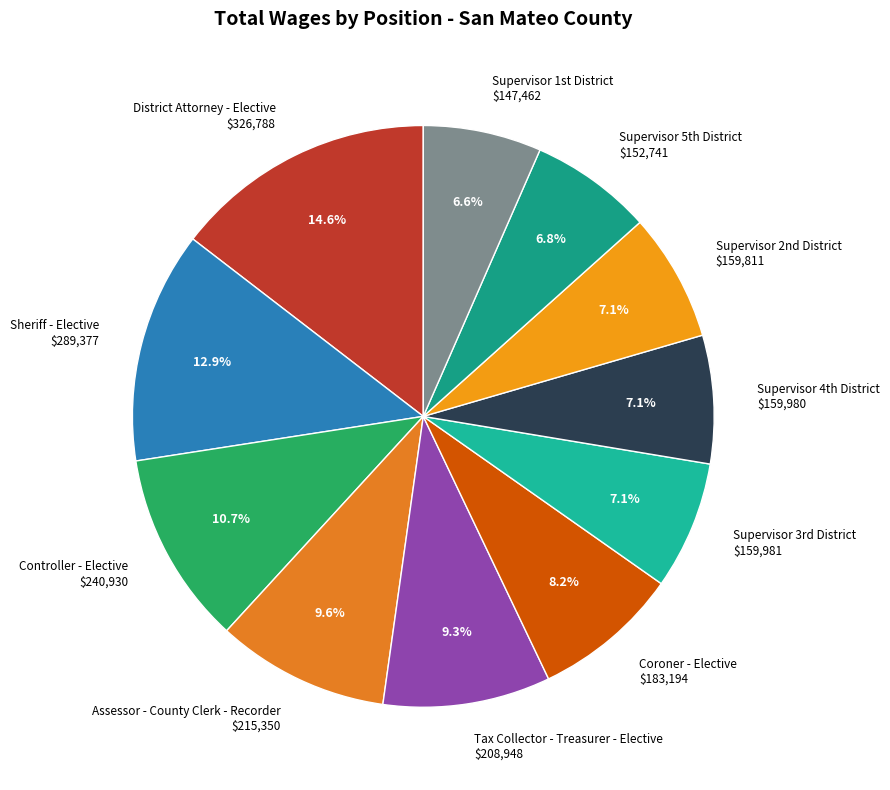

Count the number of slices in the pie.

11